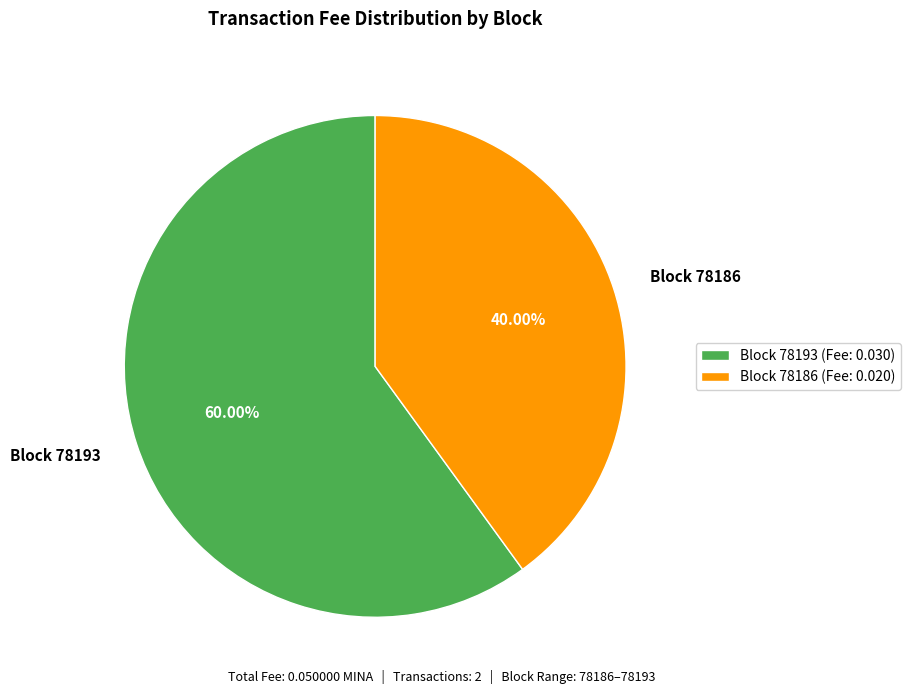

Combined, do Block 78193 and Block 78186 account for over 50%?

Yes